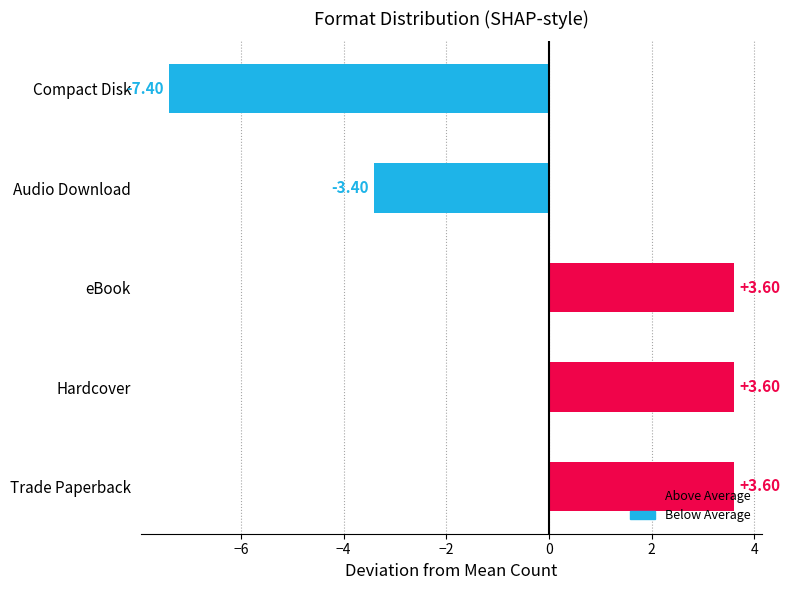

How many values are above zero?

3